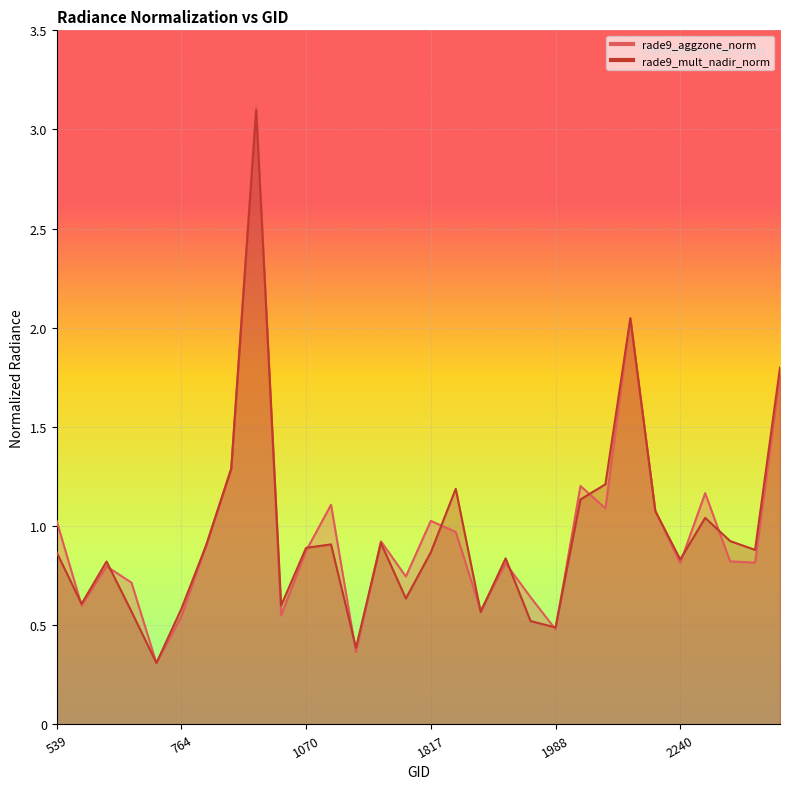

What is the total value across all series at 1916?

1.7